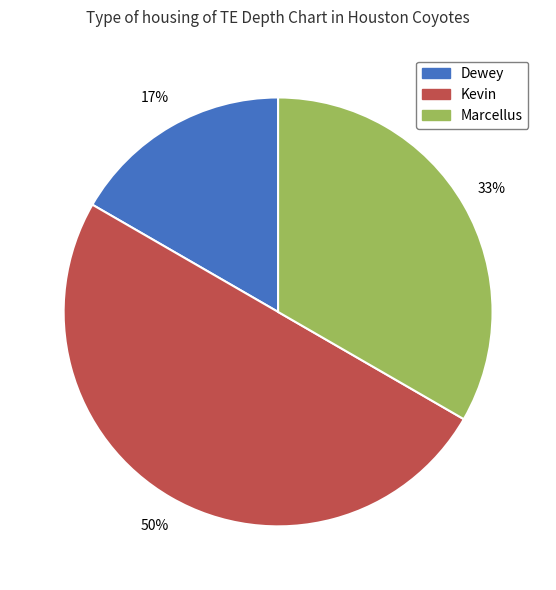

Does Dewey account for over 50% of the chart?

No